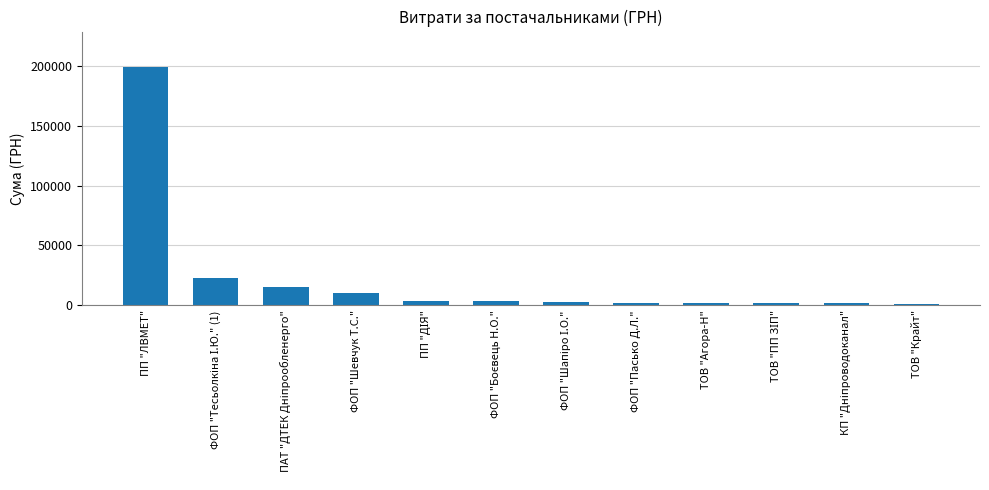

Is it true that the value at ПП "ЛВМЕТ" is 125237.0?

False